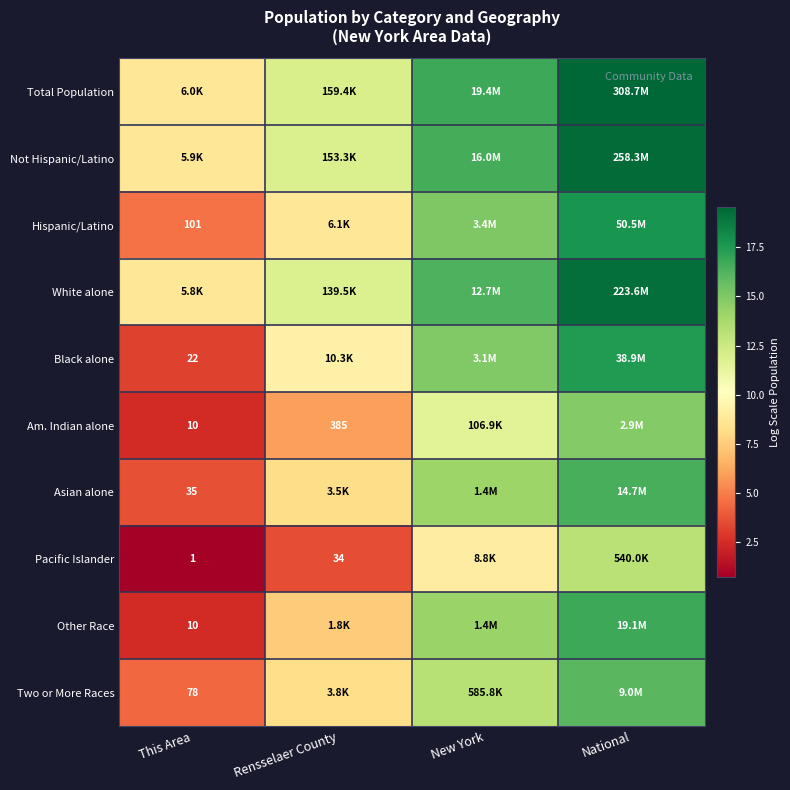

At how many categories does at least one series exceed 11?

3